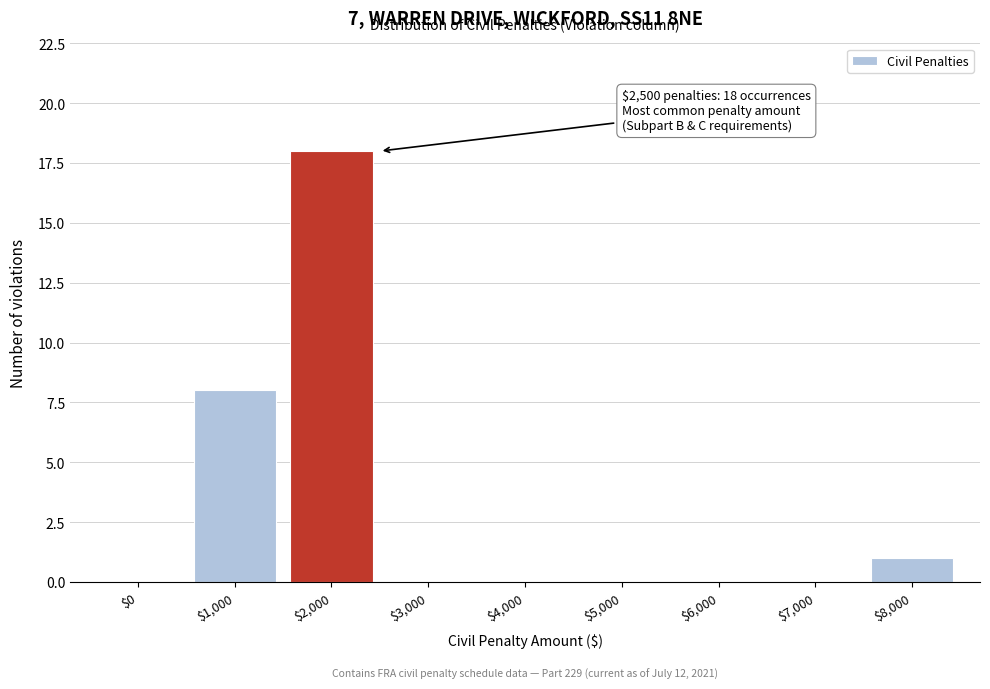

What is the sum of all values?

27